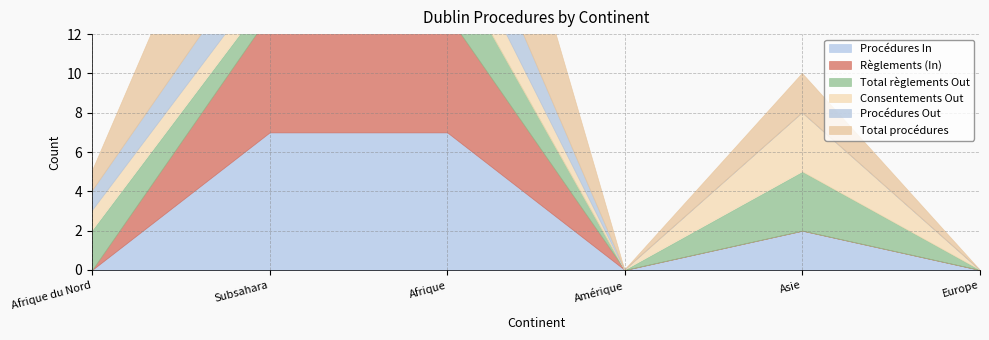

Reading right to left, what are all the values shown in this chart?

Procédures In: Europe=0	Asie=2	Amérique=0	Afrique=7	Subsahara=7	Afrique du Nord=0
Règlements (In): Europe=0	Asie=0	Amérique=0	Afrique=6	Subsahara=6	Afrique du Nord=0
Total règlements Out: Europe=0	Asie=3	Amérique=0	Afrique=3	Subsahara=1	Afrique du Nord=2
Consentements Out: Europe=0	Asie=3	Amérique=0	Afrique=2	Subsahara=1	Afrique du Nord=1
Procédures Out: Europe=0	Asie=0	Amérique=0	Afrique=3	Subsahara=2	Afrique du Nord=1
Total procédures: Europe=0	Asie=2	Amérique=0	Afrique=10	Subsahara=9	Afrique du Nord=1